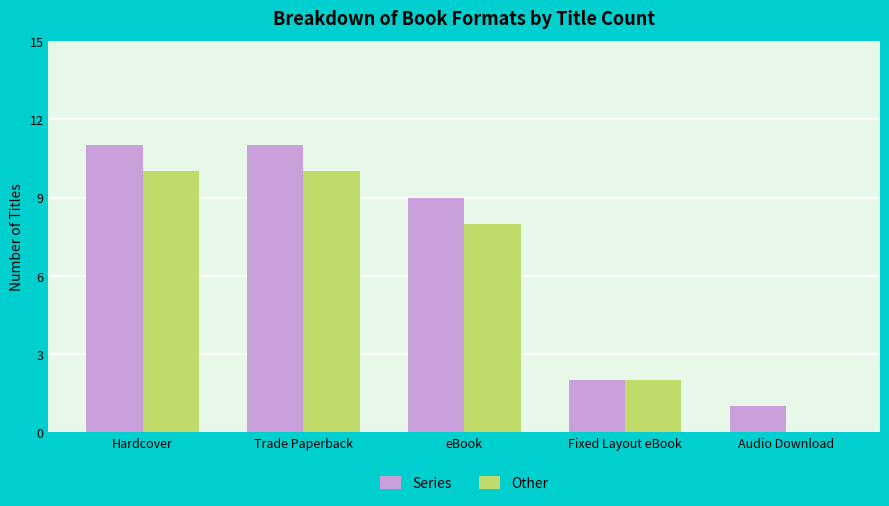

What is the highest value of the Other series?

10